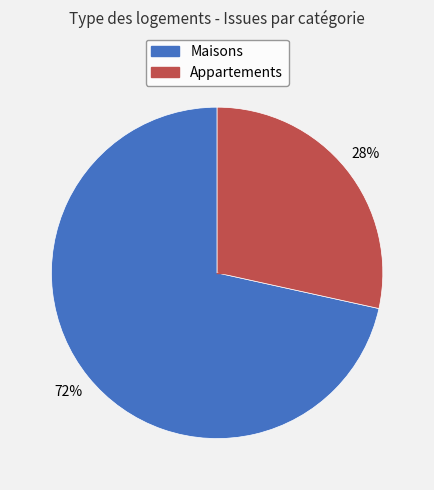

To the nearest percent, what is the average slice percentage?

50%